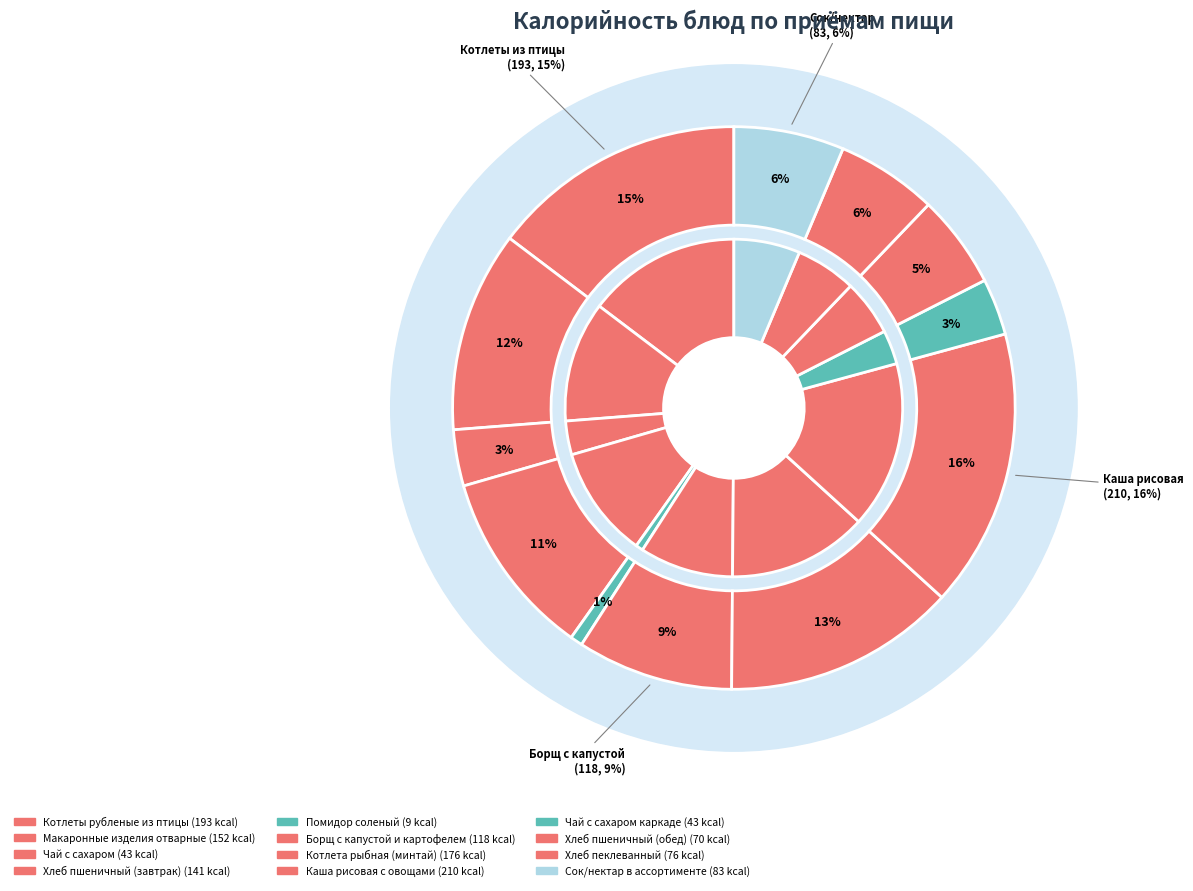

True or false: Чай с сахаром каркаде accounts for 1% of the total.

False